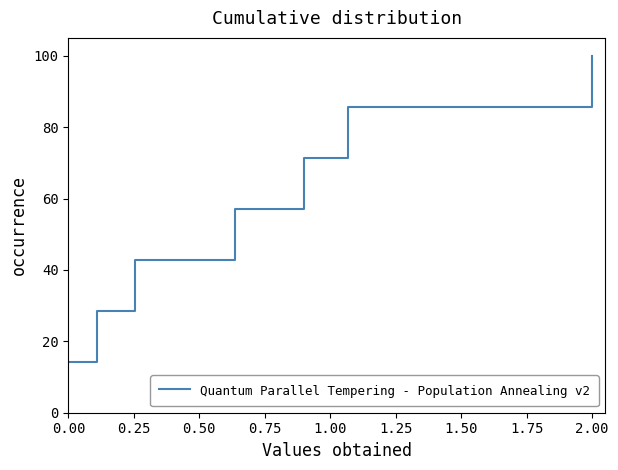

What is the smallest value displayed?

14.3